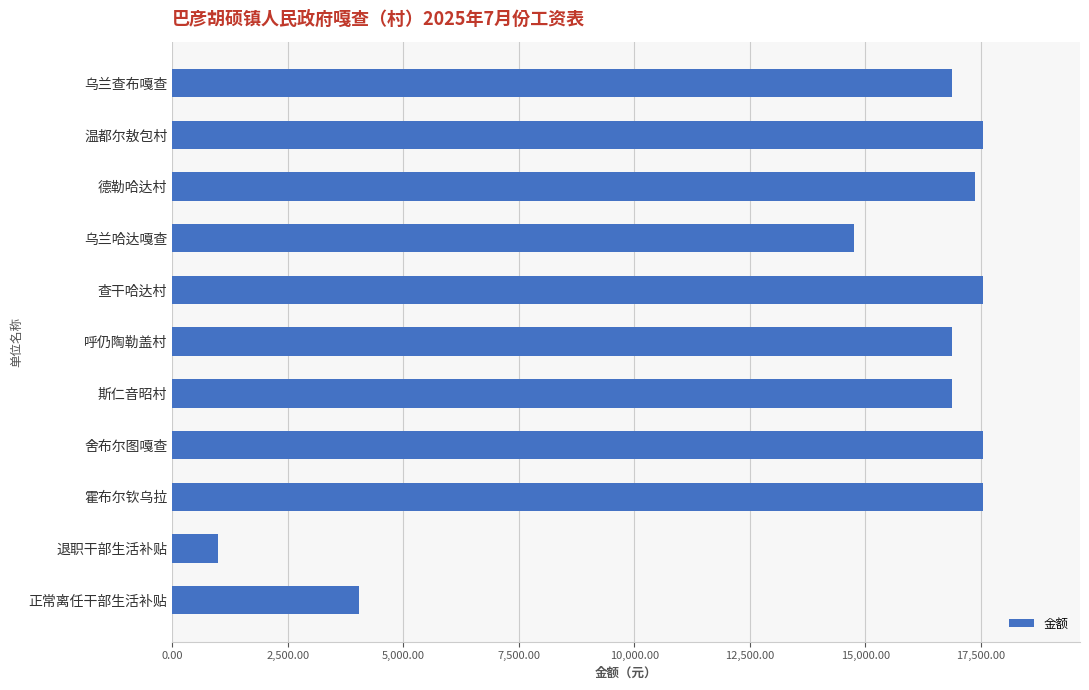

What is the ratio of the value at 查干哈达村 to the value at 乌兰查布嘎查?

1.0